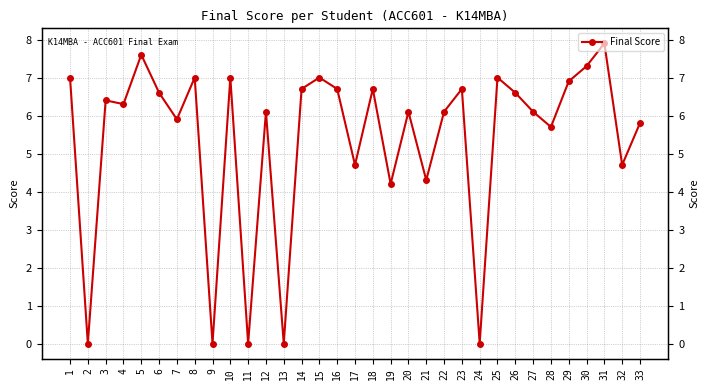

Which label corresponds to the largest value in the chart?

31